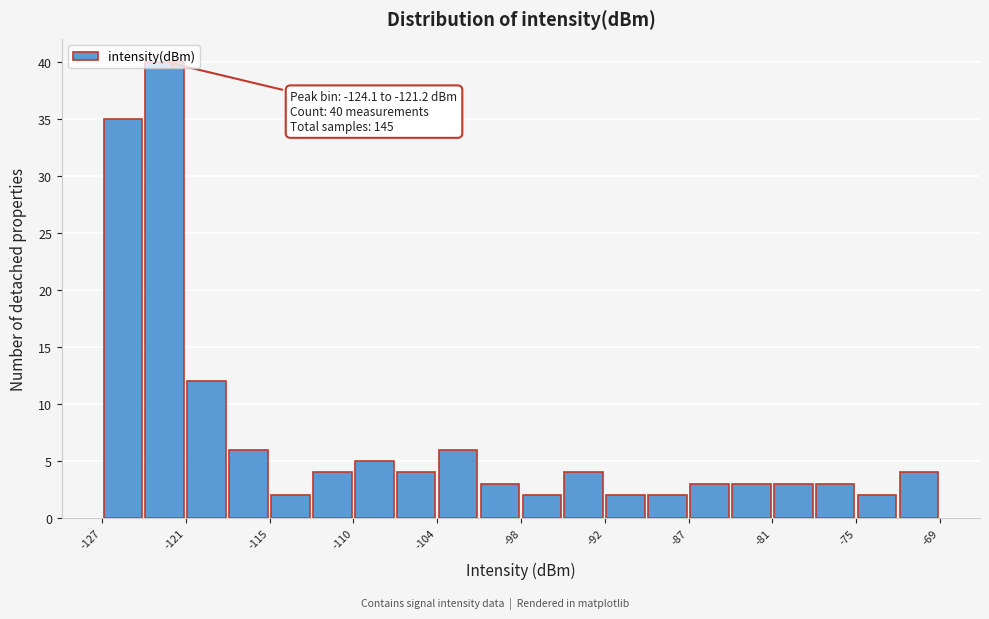

Around what value on the x-axis is the tallest bar? Give the approximate position of its centre, as read against the axis.

-123